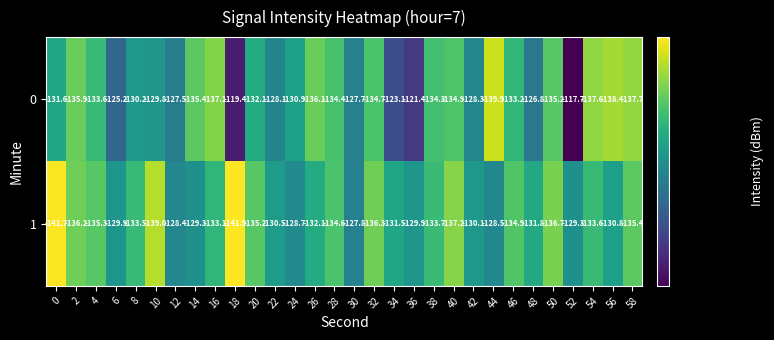

What is the difference between the maximum and minimum values in the 0 series?

22.2